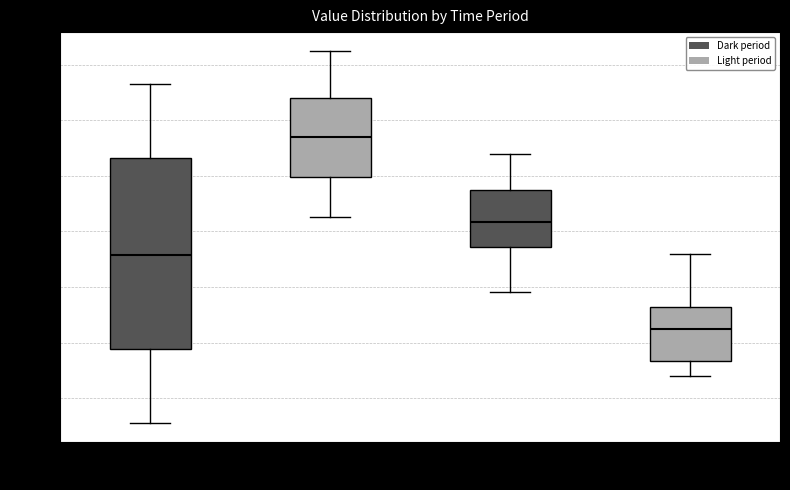

Which box is the tallest, from its lower edge to its upper edge?

00:00-06:00